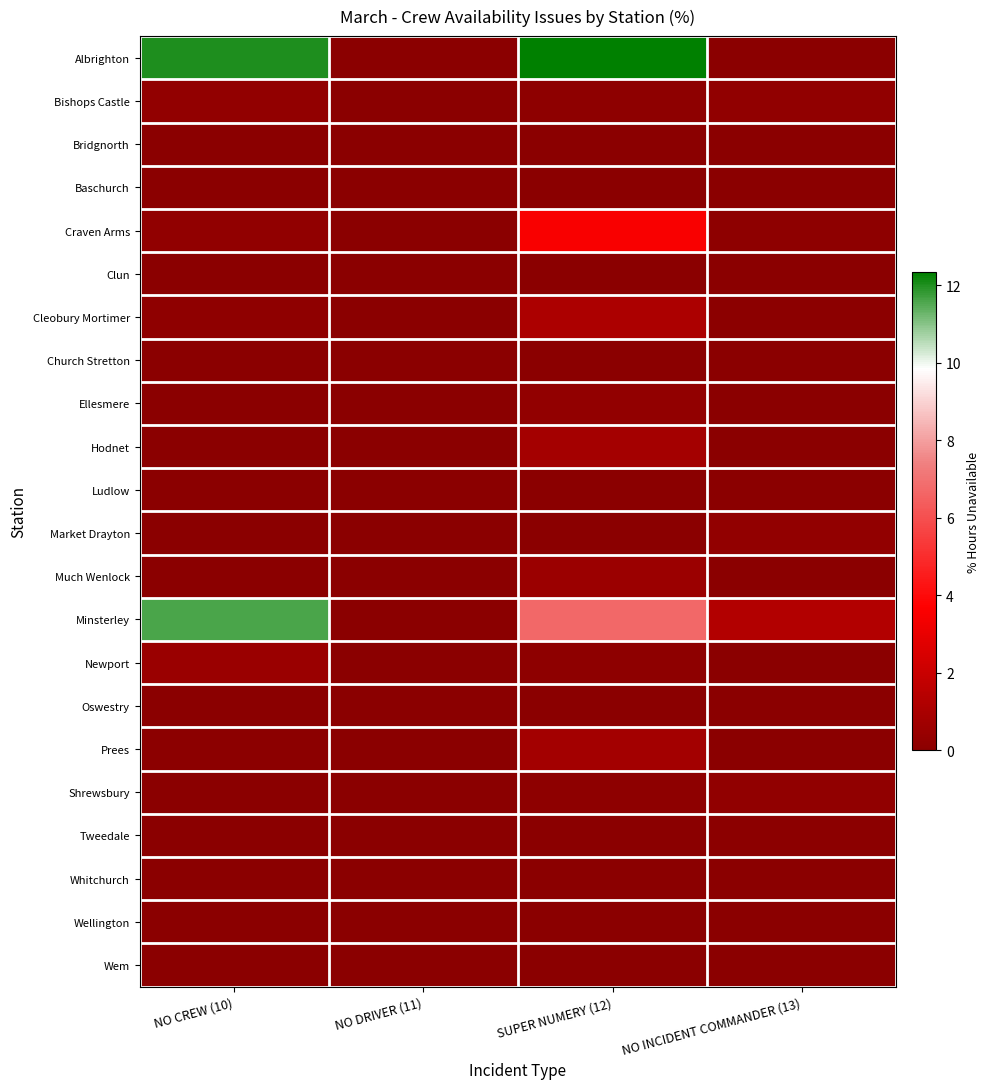

Which series changed the most between NO CREW (10) and NO INCIDENT COMMANDER (13)?

Albrighton